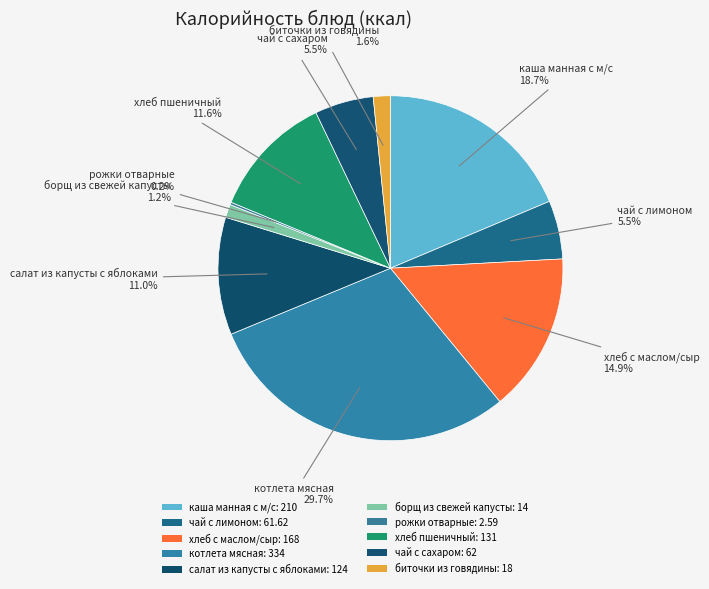

Between каша манная с м/с and борщ из свежей капусты, which is larger?

каша манная с м/с